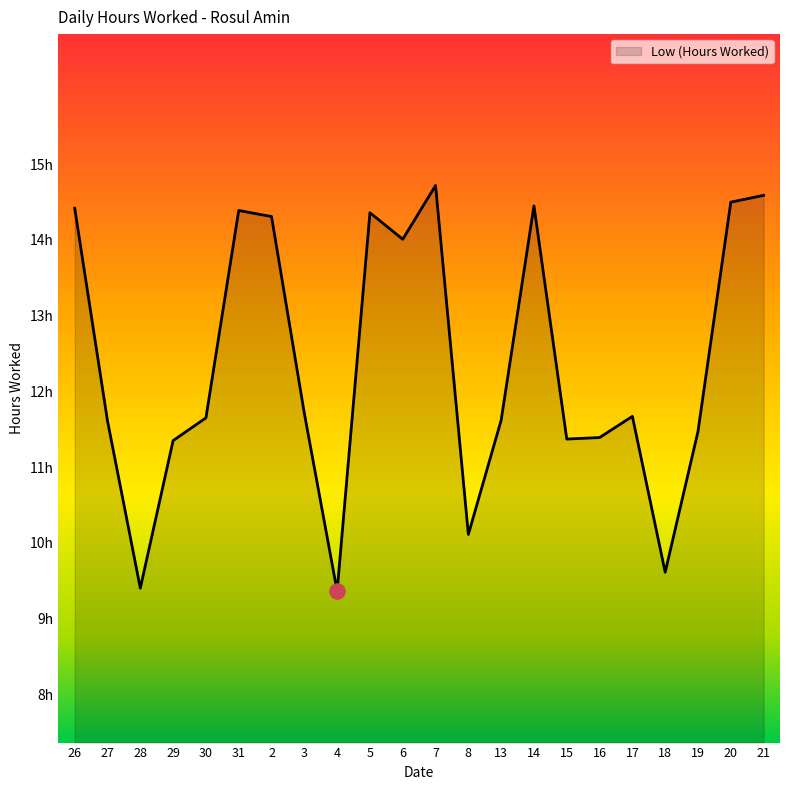

Does the chart have visible grid lines?

No